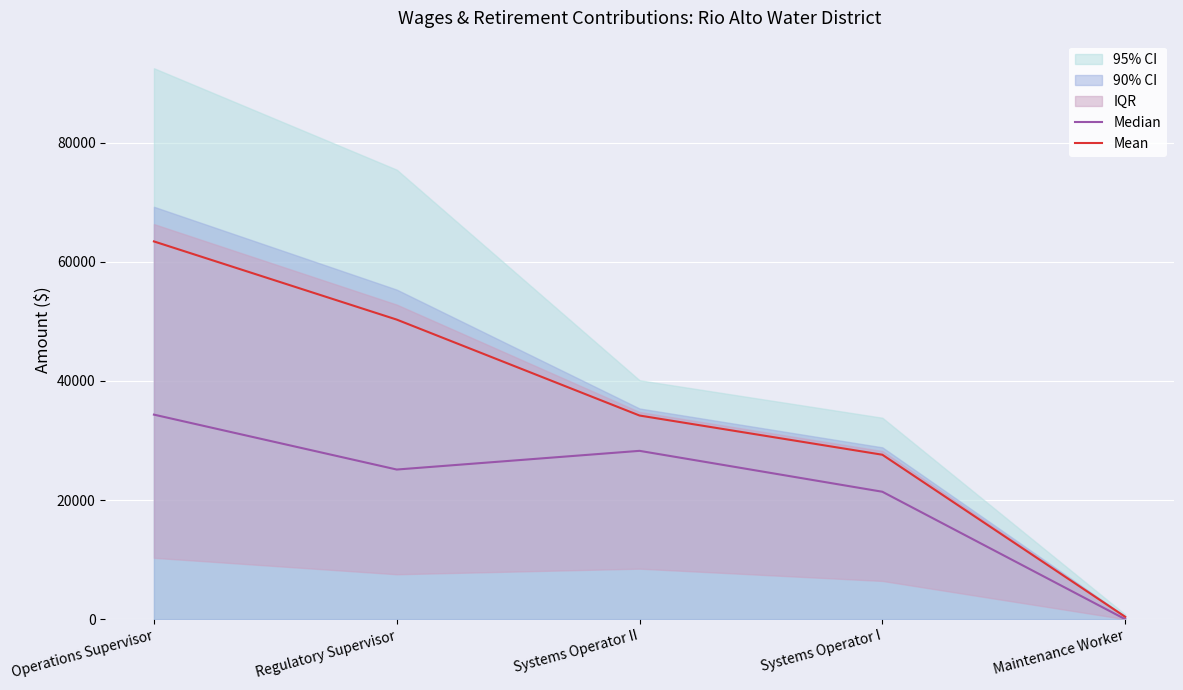

Reading left to right, what are all the values shown in this chart?

Median: Operations Supervisor=34334.0	Regulatory Supervisor=25117.0	Systems Operator II=28255.0	Systems Operator I=21389.0	Maintenance Worker=0.0
Mean: Operations Supervisor=63409.5	Regulatory Supervisor=50286.5	Systems Operator II=34182.0	Systems Operator I=27601.5	Maintenance Worker=400.0